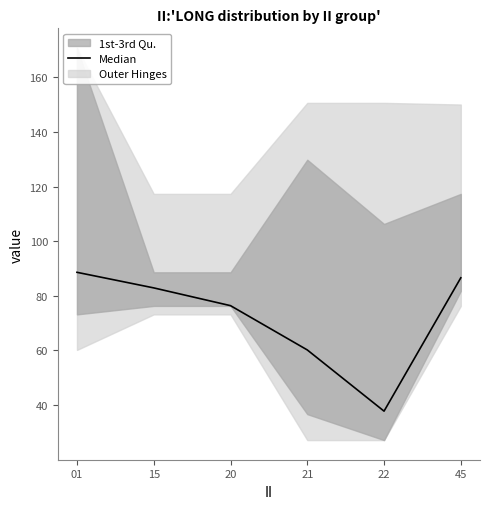

Reading right to left, list all the values displayed in this chart.

45=86.6	22=37.8	21=60.2	20=76.4	15=82.9	01=88.6